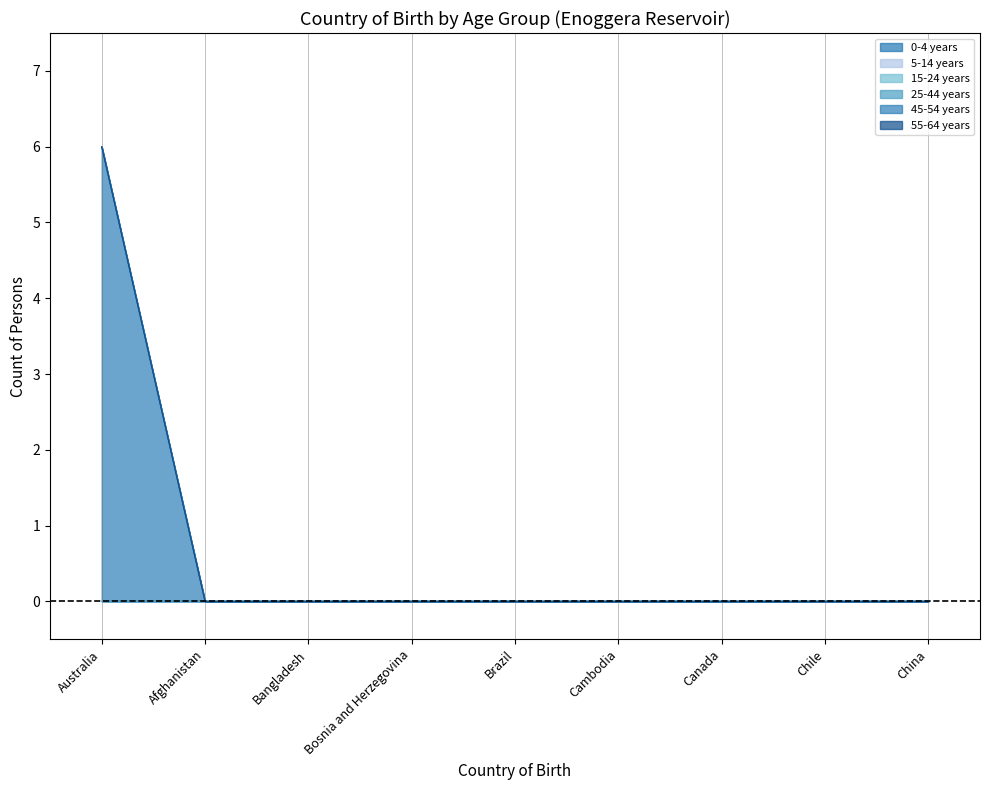

What are all the series names shown in the legend?

0-4 years, 5-14 years, 15-24 years, 25-44 years, 45-54 years, 55-64 years